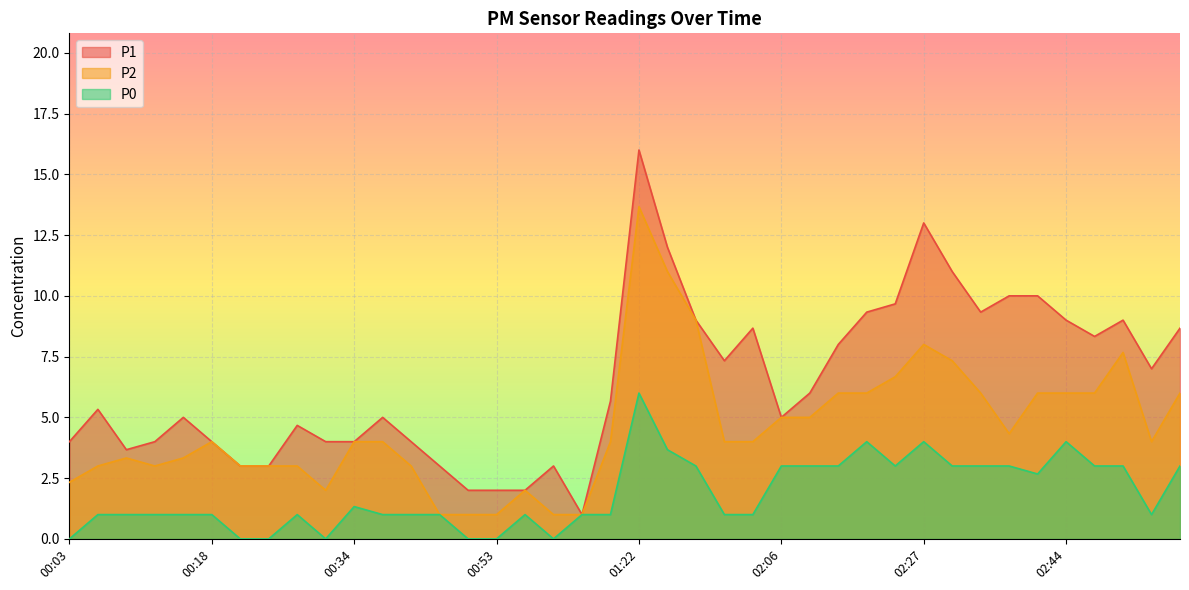

True or false: P0 and P2 intersect in this chart.

False